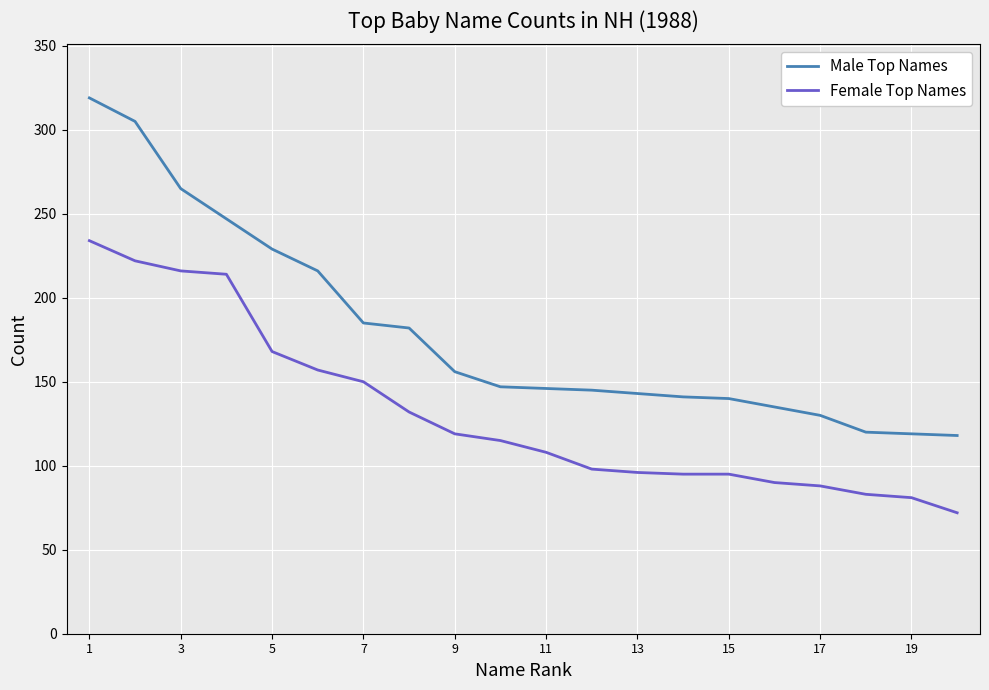

How many categories are shown in the chart?

20